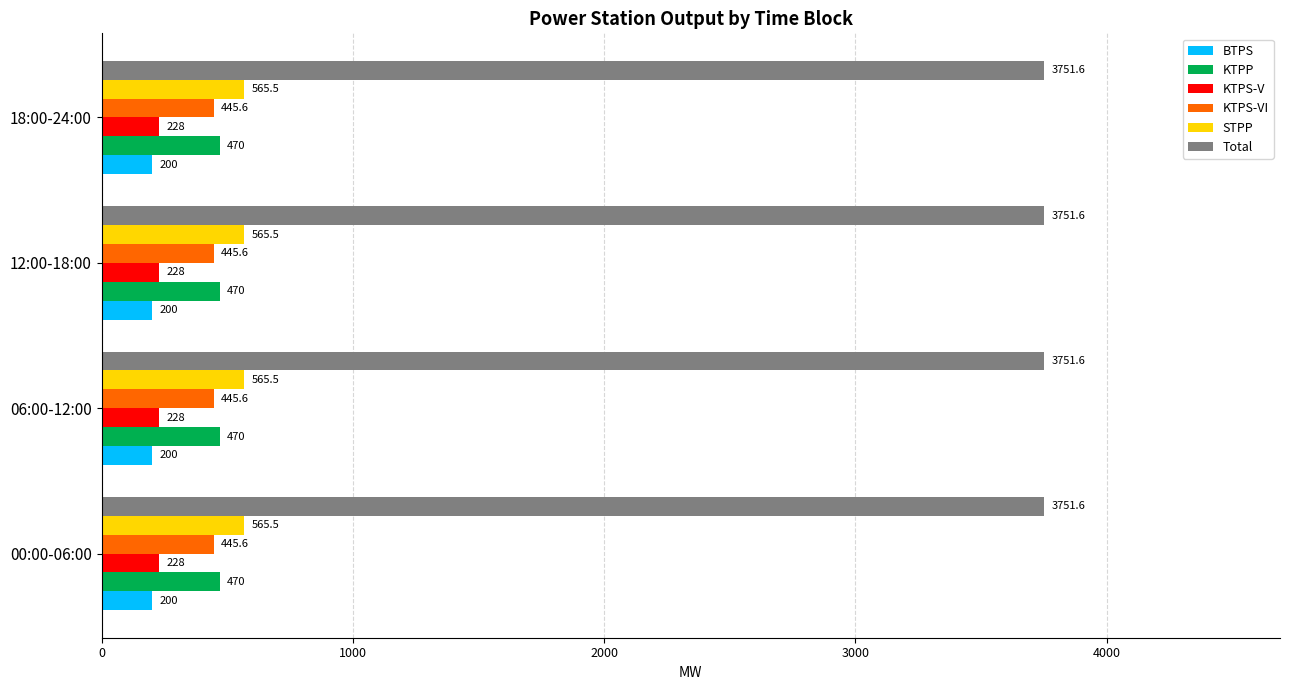

At 18:00-24:00, list the series in order from largest to smallest.

Total, STPP, KTPP, KTPS-VI, KTPS-V, BTPS